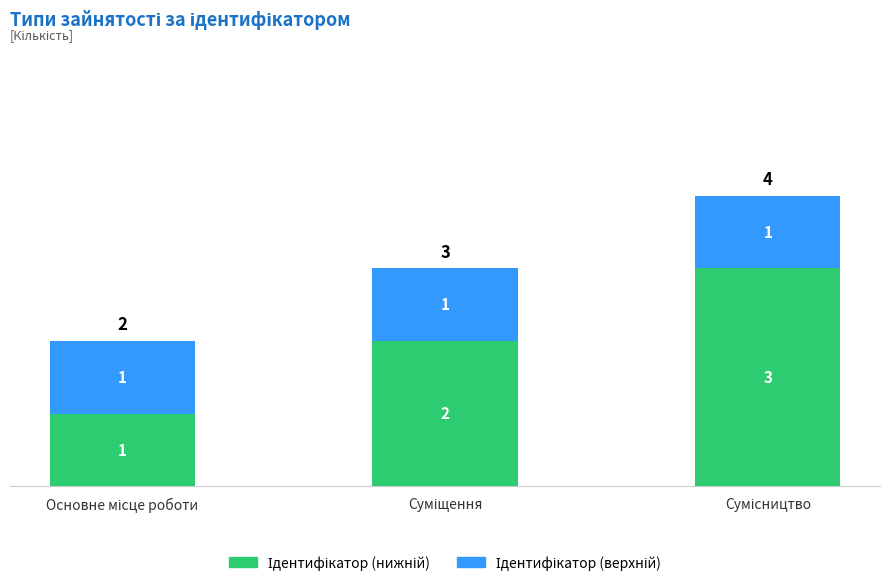

What is the total value across all series at Суміщення?

3